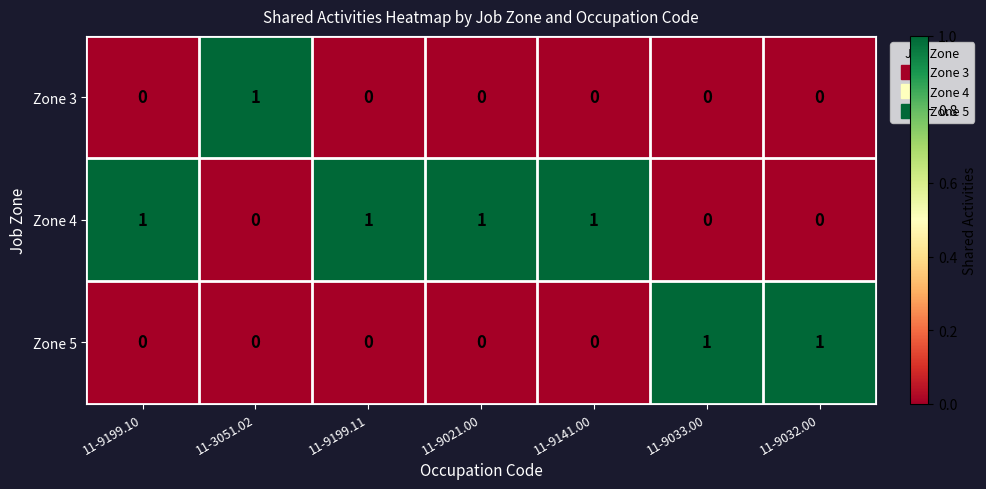

Which series has the largest total across all categories?

Zone 4